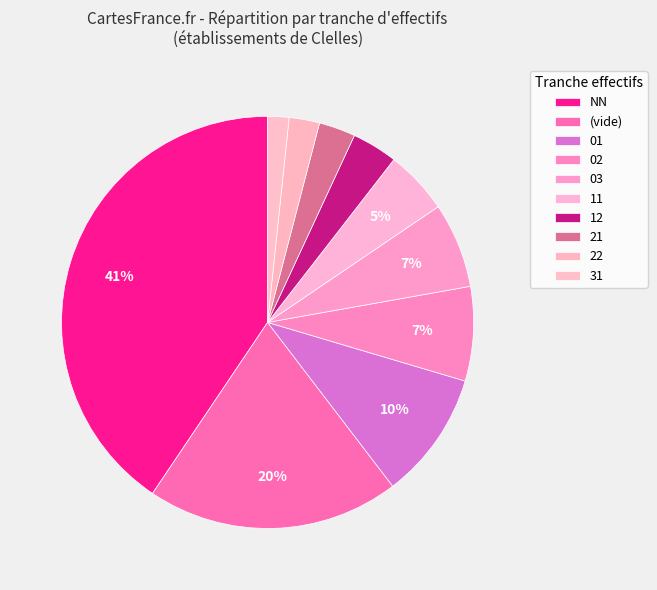

How many segments does this pie chart have?

10